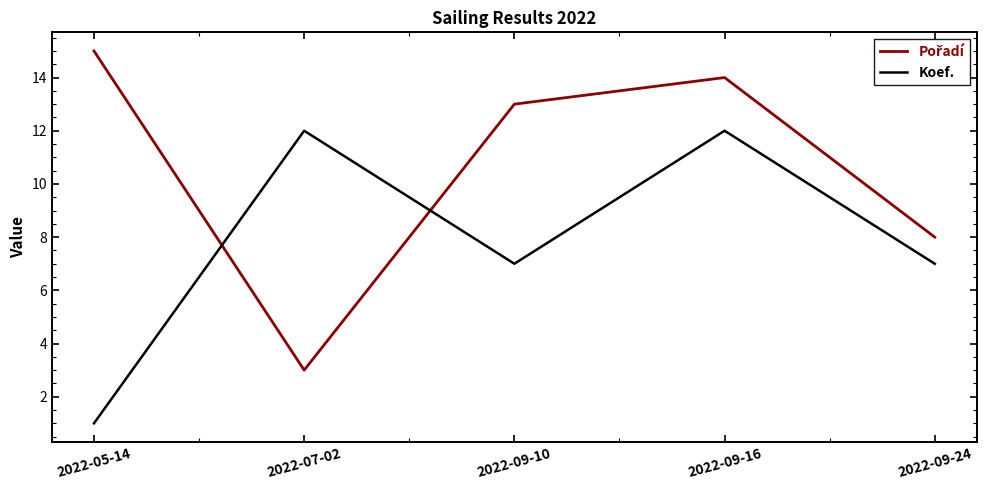

True or false: Koef. has a value of 7 at 2022-09-10.

True